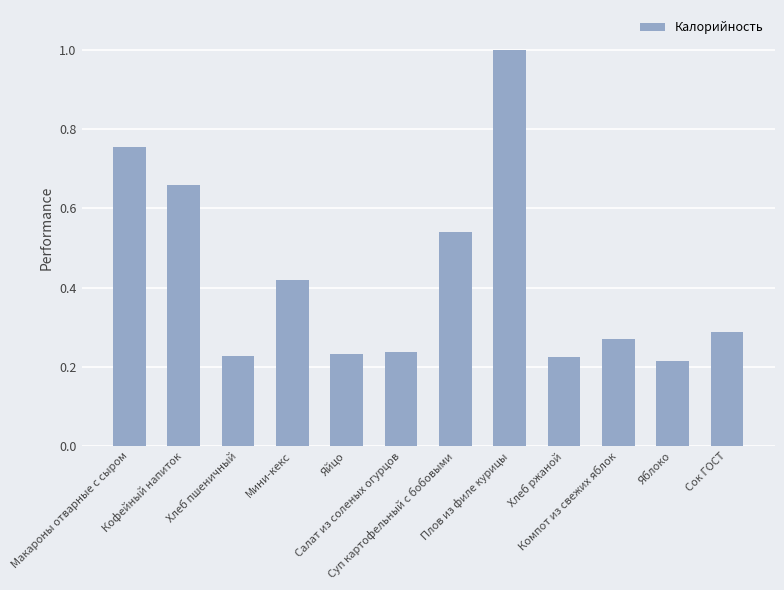

What is the change in value from Яйцо to Суп картофельный с бобовыми?

+0.3